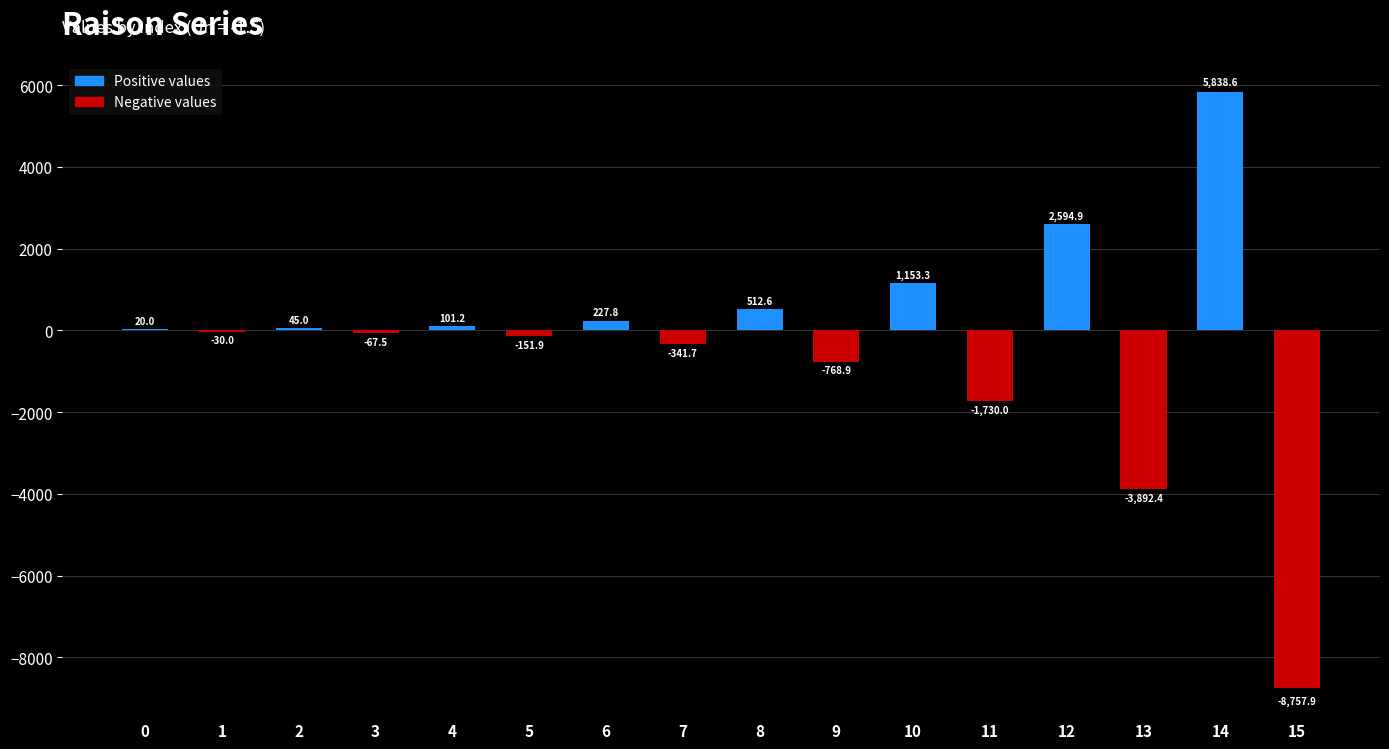

What is the maximum value shown in the chart?

5838.6